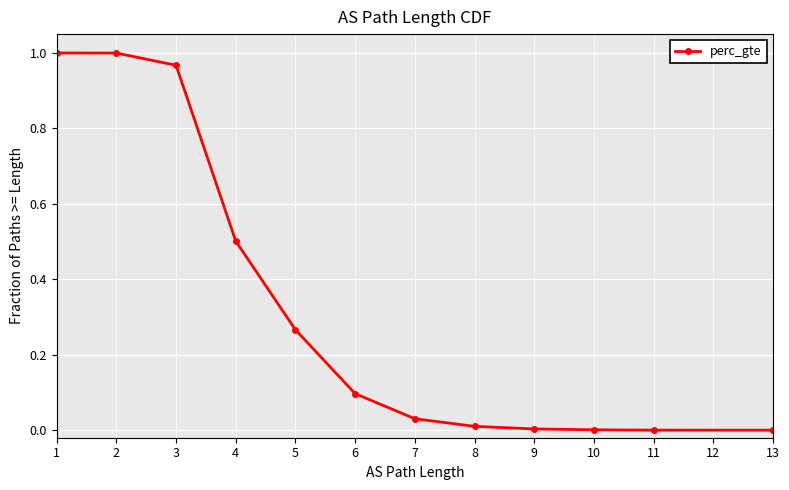

Reading right to left, what are all the values shown in this chart?

0.0	0.0	0.0	0.0	0.0	0.0	0.0	0.1	0.3	0.5	1.0	1.0	1.0